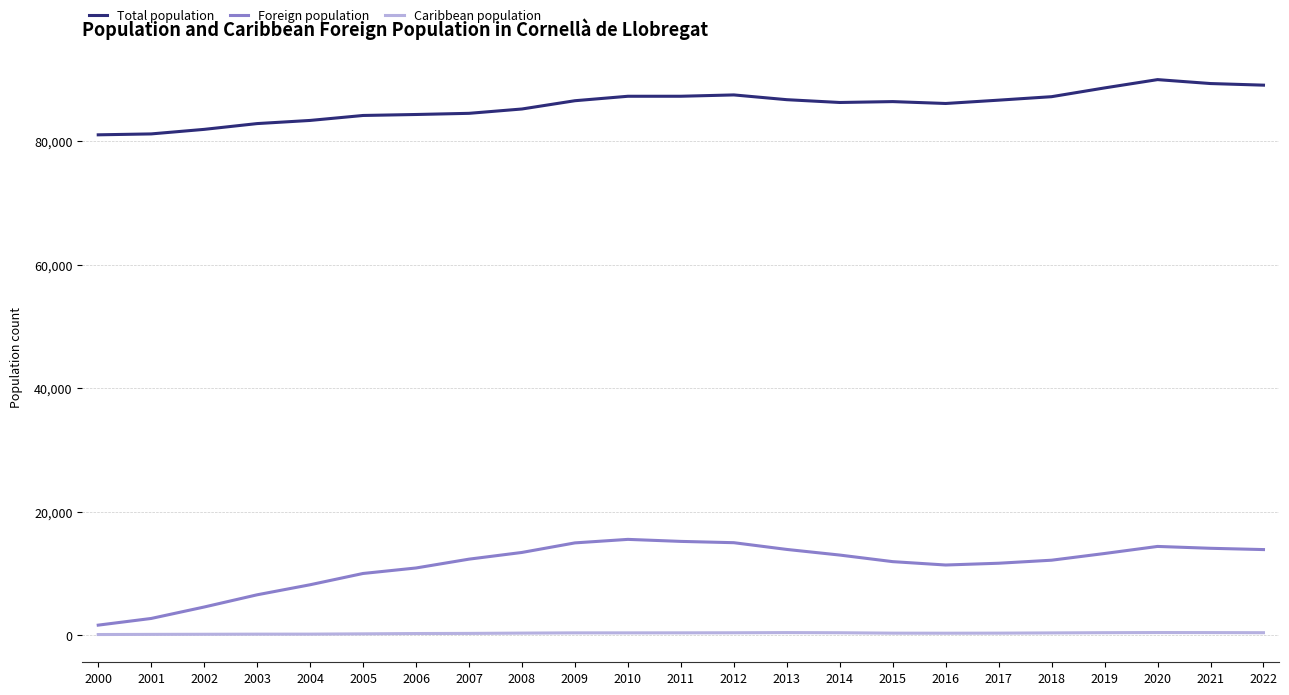

At 2022, list the series in order from smallest to largest.

Caribbean population, Foreign population, Total population